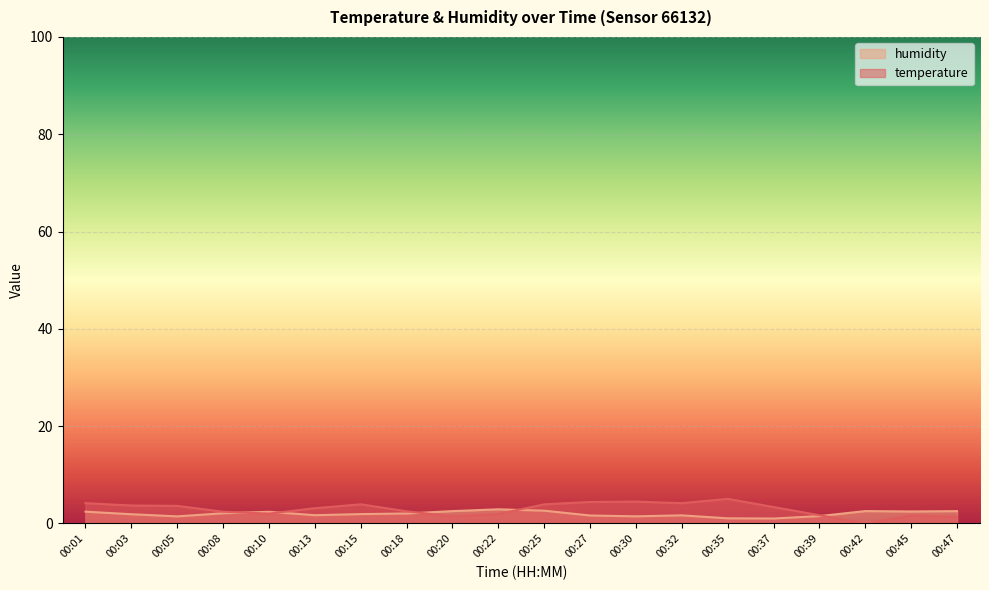

How many interior local peaks does the temperature series have?

4